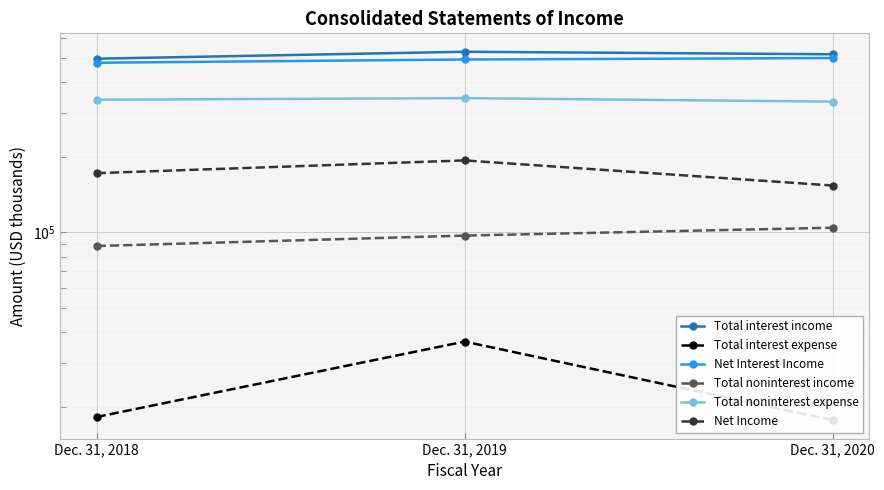

What is the value of the Total noninterest income point at the 3rd from the left?

104500